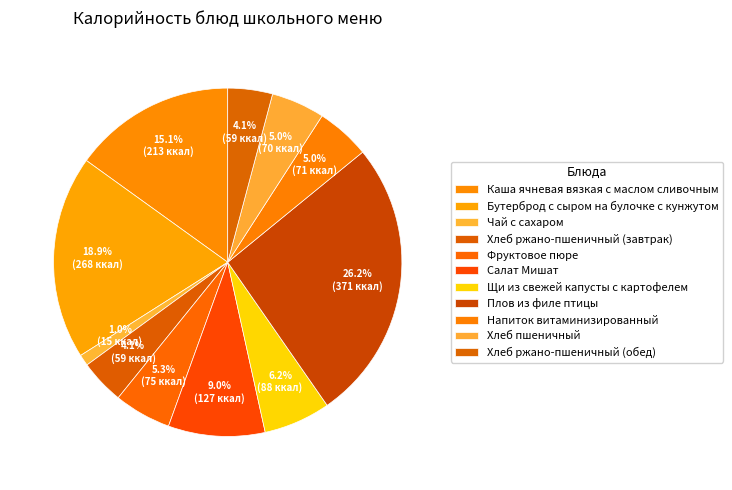

Count the number of slices in the pie.

11